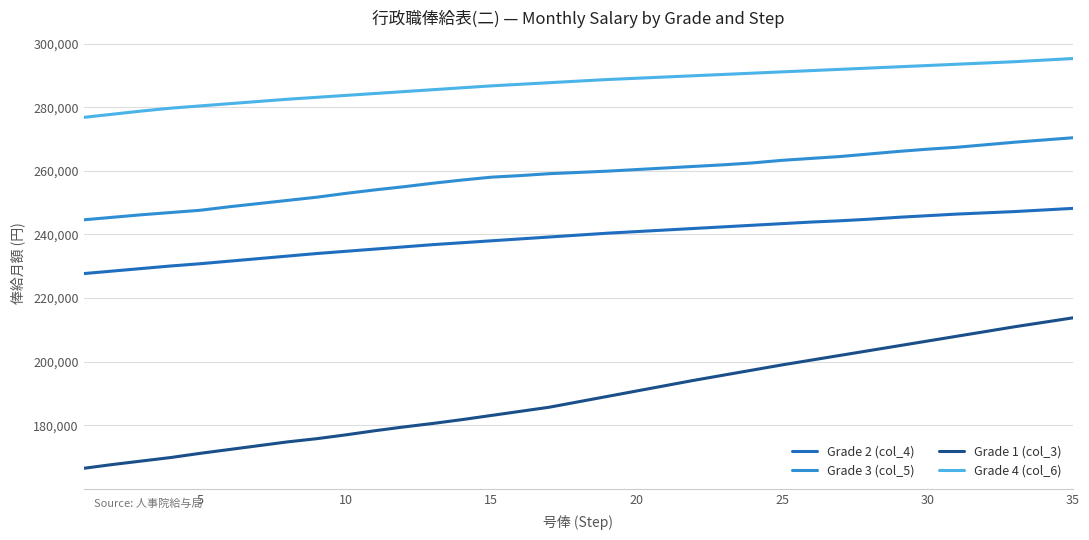

Which series has the largest total across all categories?

Grade 4 (col_6)